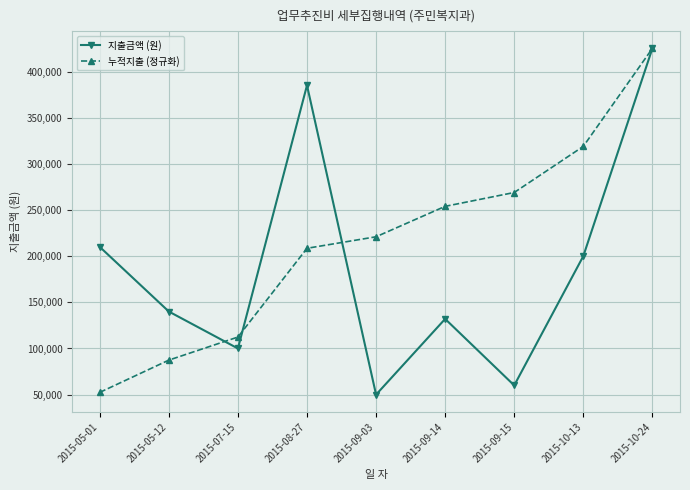

Between 2015-08-27 and 2015-10-13, which series saw the biggest shift?

지출금액 (원)